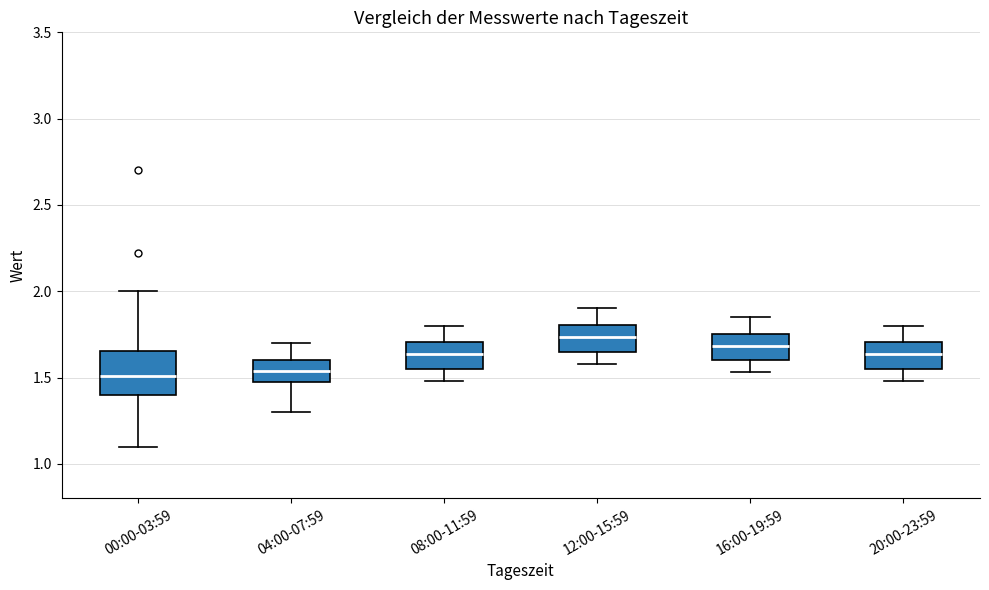

Comparing the boxes themselves (not the whiskers), which one is the tallest?

00:00-03:59